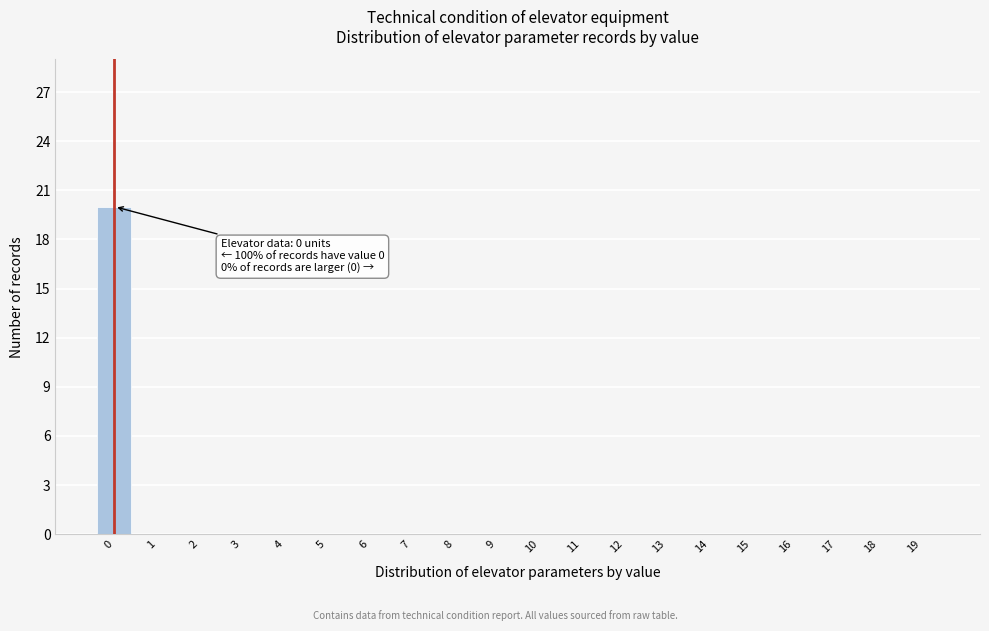

Reading left to right, what are all the values shown in this chart?

0=20	1=0	2=0	3=0	4=0	5=0	6=0	7=0	8=0	9=0	10=0	11=0	12=0	13=0	14=0	15=0	16=0	17=0	18=0	19=0